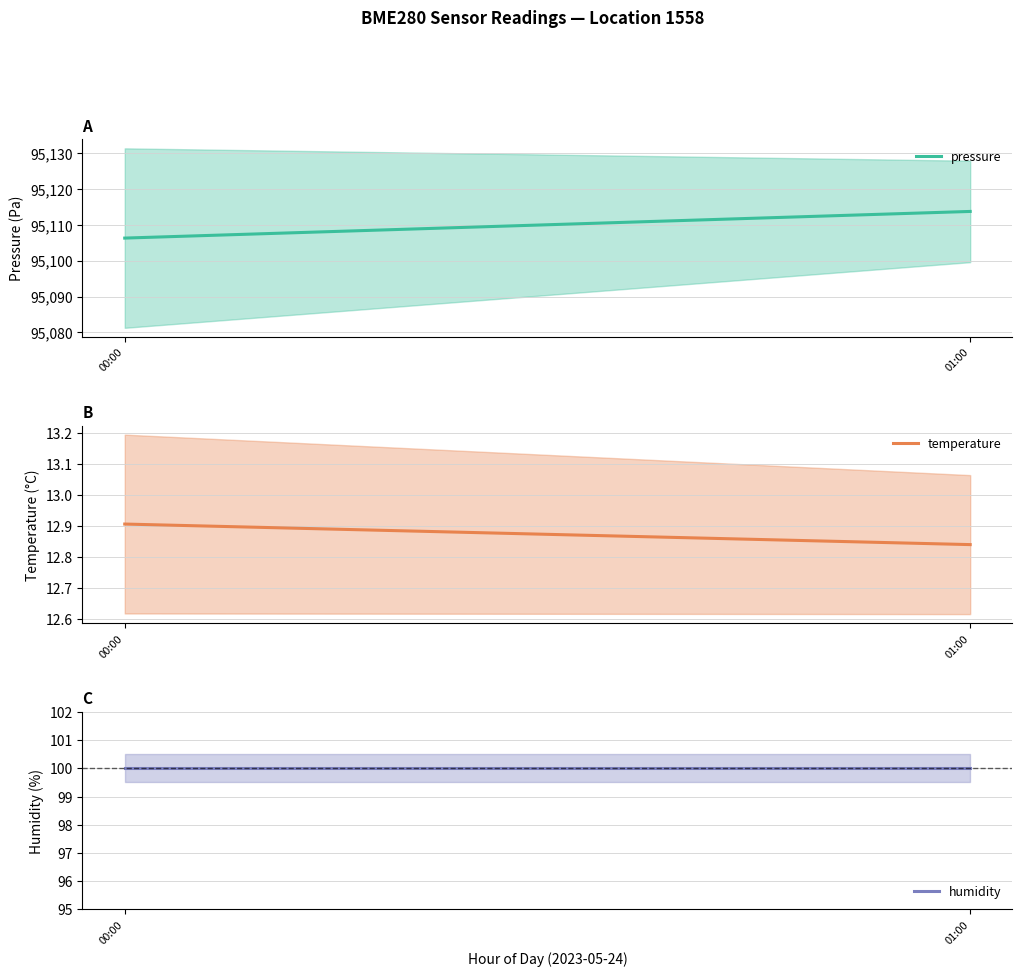

Rank the series by their maximum value, from highest to lowest.

pressure, humidity, temperature